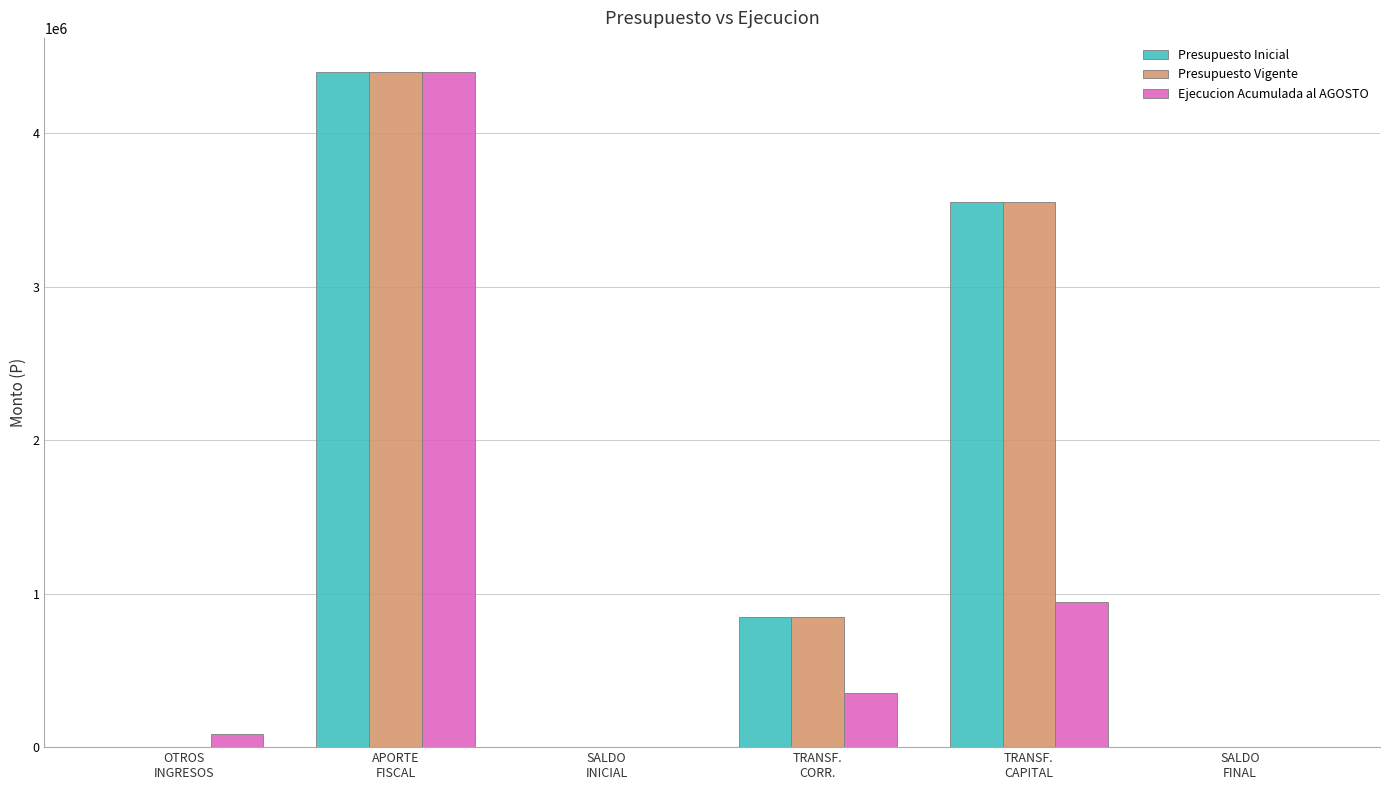

What is the maximum value shown in the chart?

4400926